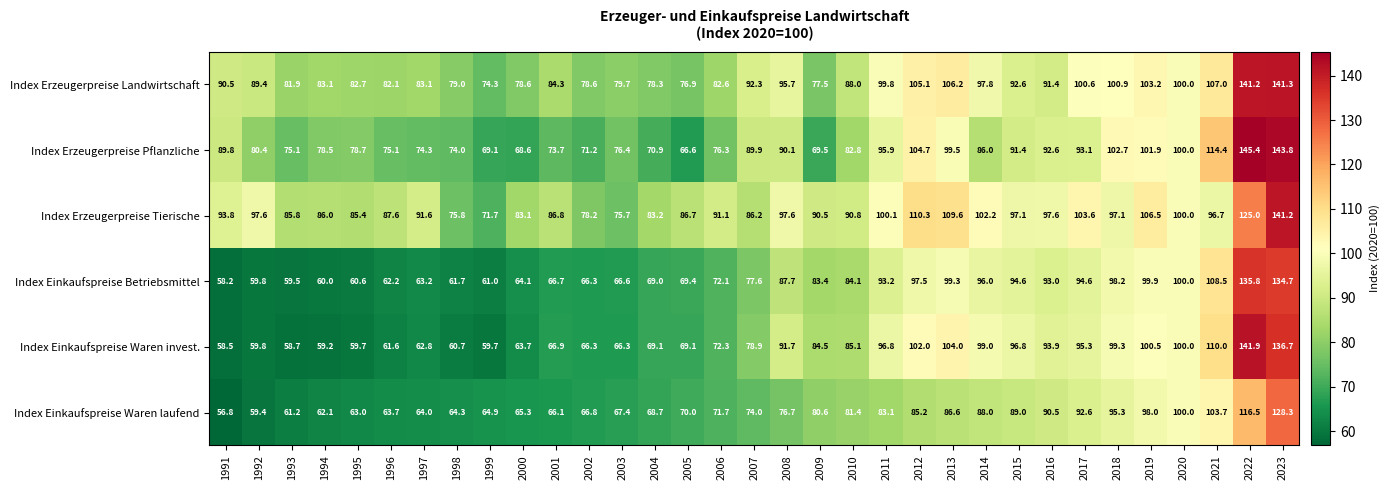

Rank the series by their maximum value, from highest to lowest.

Index Erzeugerpreise Pflanzliche, Index Einkaufspreise Waren invest., Index Erzeugerpreise Landwirtschaft, Index Erzeugerpreise Tierische, Index Einkaufspreise Betriebsmittel, Index Einkaufspreise Waren laufend